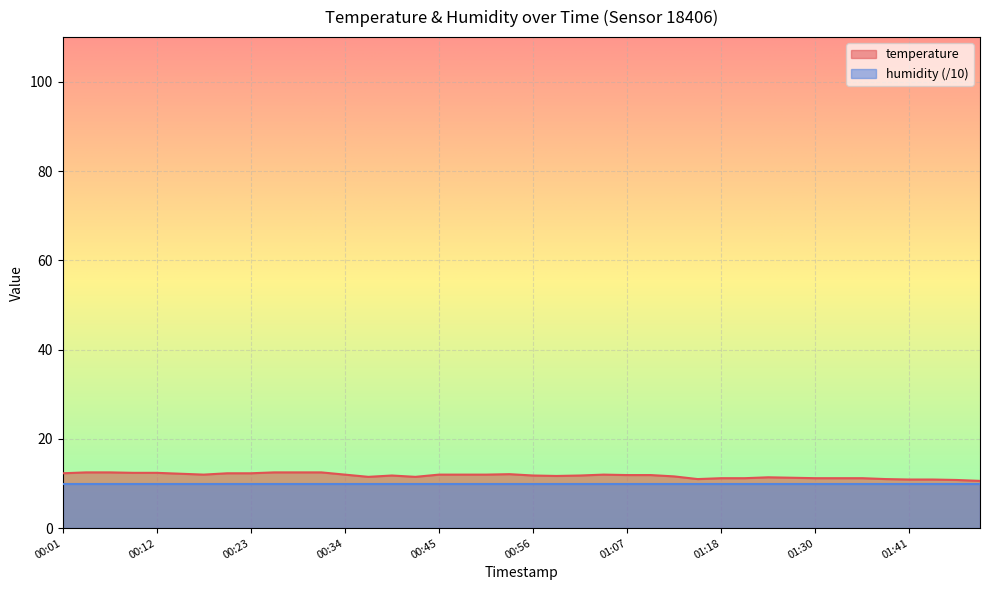

Reading right to left, extract all data points from this chart.

10.6	10.8	10.9	10.9	11.0	11.2	11.2	11.2	11.3	11.4	11.2	11.2	11.0	11.6	11.9	11.9	12.0	11.8	11.7	11.8	12.1	12.0	12.0	12.0	11.5	11.8	11.5	12.0	12.5	12.5	12.5	12.3	12.3	12.0	12.2	12.4	12.4	12.5	12.5	12.3